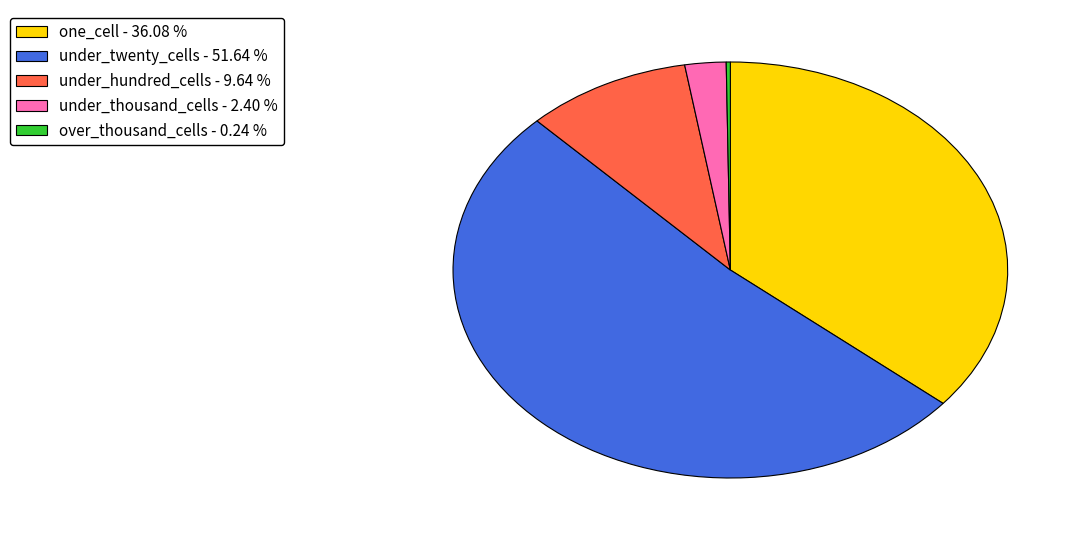

Which has a higher value, one_cell - 36.08 % or under_thousand_cells - 2.40 %?

one_cell - 36.08 %